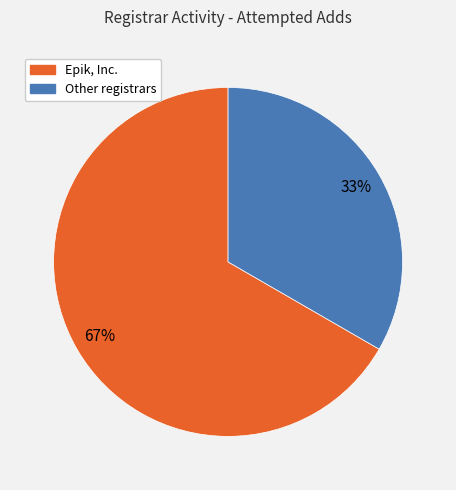

Is it true that Other registrars is 33% of the pie?

True